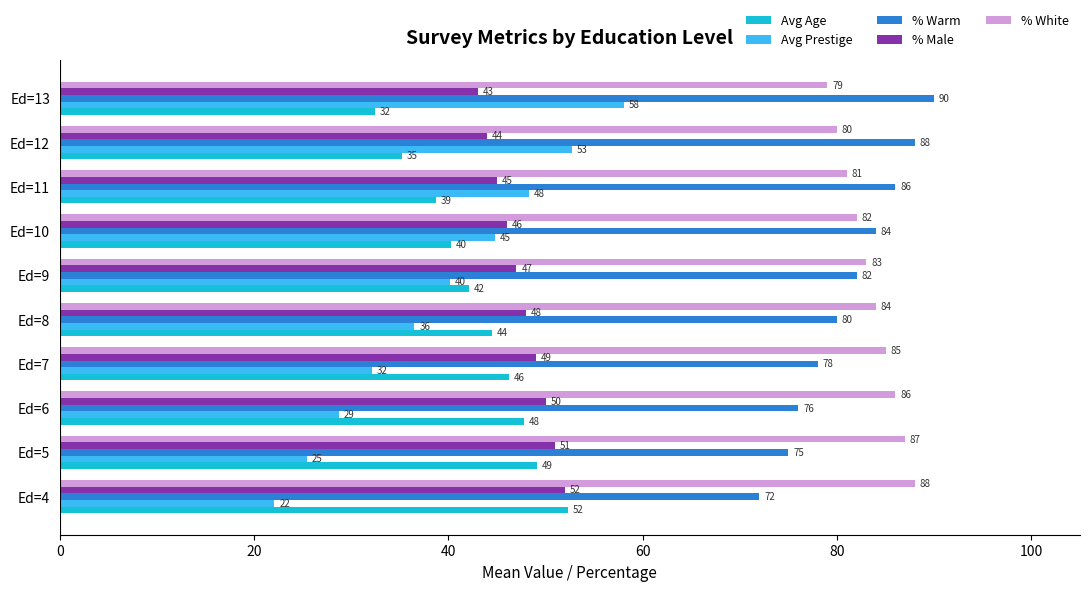

What is the difference between the maximum and second lowest values in the Avg Age series?

17.1